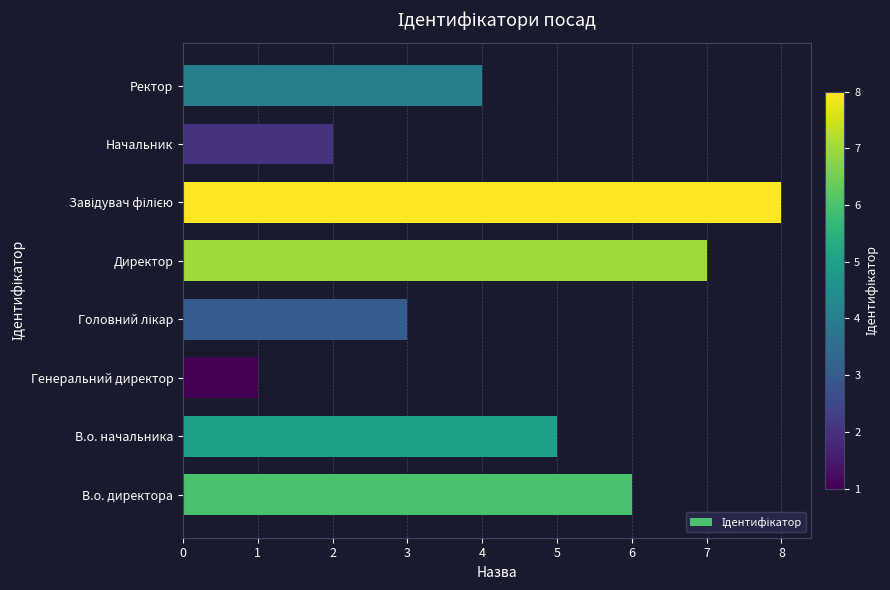

Reading bottom to top, list all the values displayed in this chart.

6	5	1	3	7	8	2	4